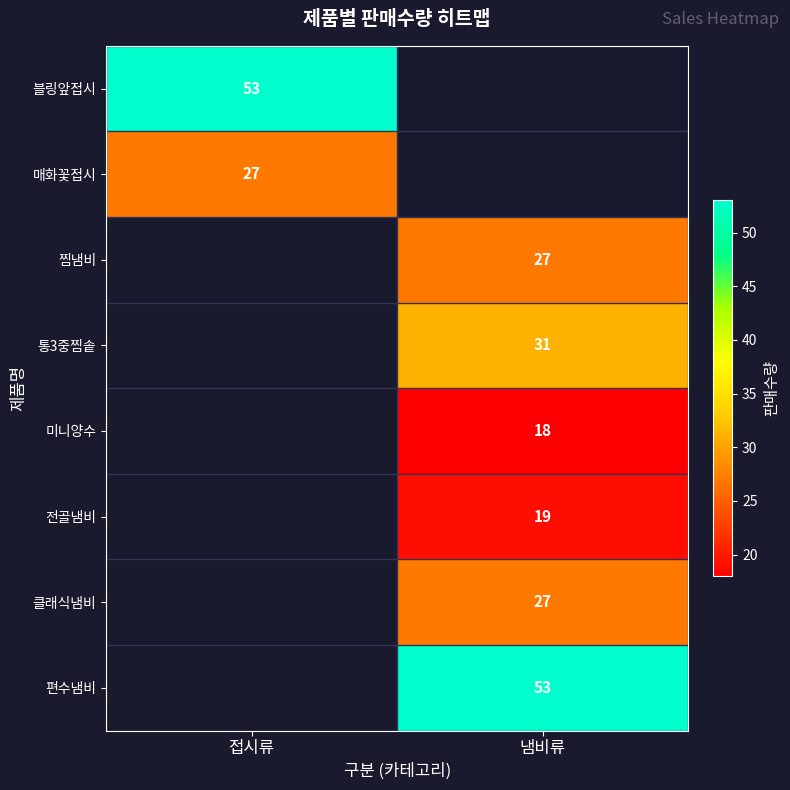

The value of 찜냄비 at 냄비류 is 27. True or false?

True